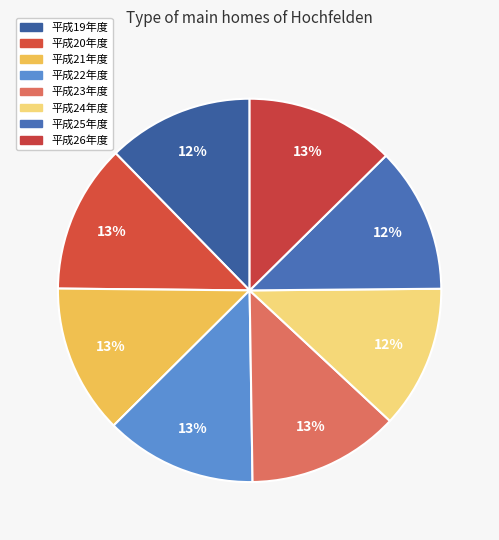

What is the total percentage of 平成19年度 and 平成21年度?

24.9%